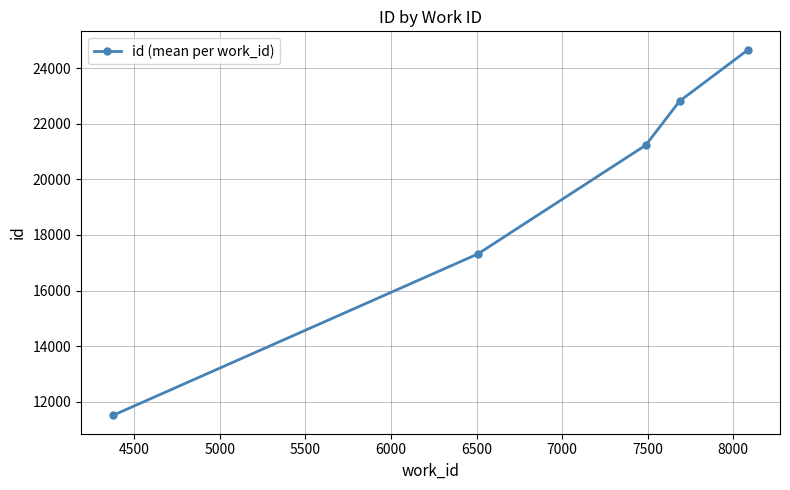

What is the value of the 5th point from the left?

24673.0